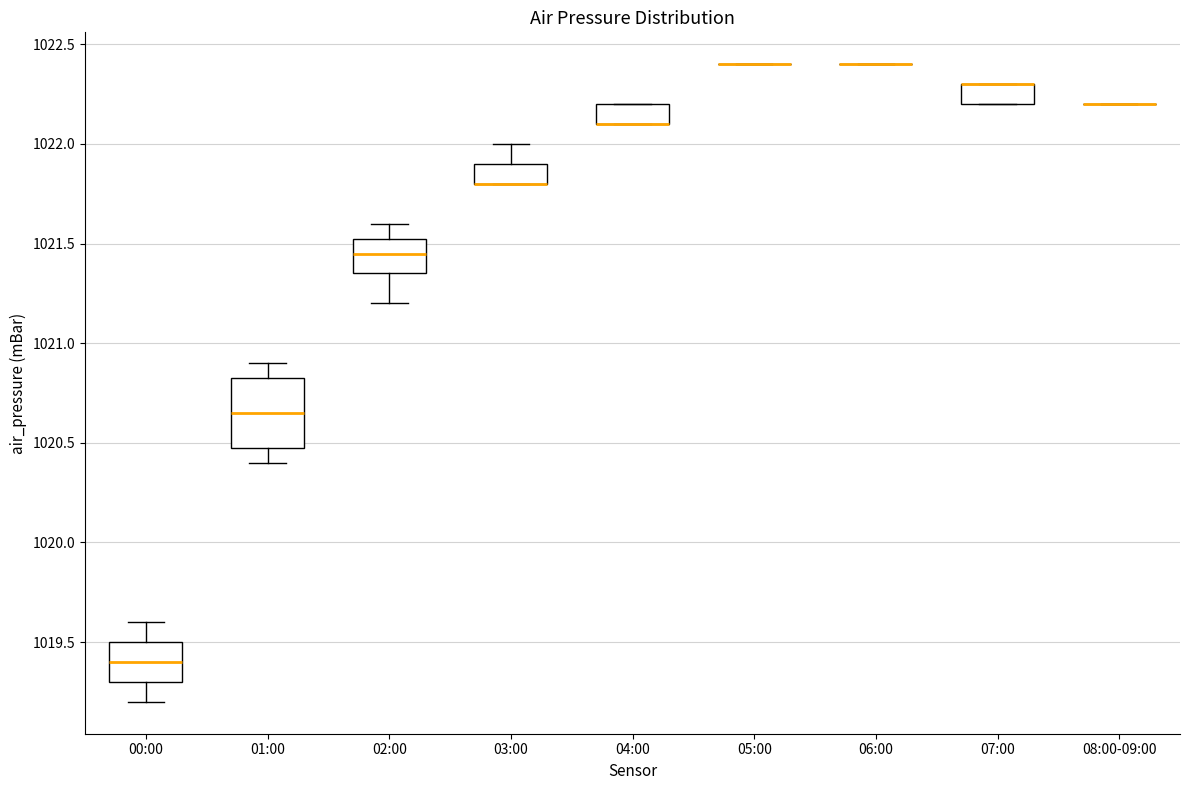

Reading left to right, read every box against the y-axis: the position of its median line, the range the box covers, and the ends of its whiskers. The values are not printed on the chart, so give them approximately, as read against the axis.

00:00: median 1019.40, box 1019.30 to 1019.50, whiskers 1019.20 to 1019.60
01:00: median 1020.65, box 1020.50 to 1020.85, whiskers 1020.40 to 1020.90
02:00: median 1021.45, box 1021.35 to 1021.55, whiskers 1021.20 to 1021.60
03:00: median 1021.80 (drawn on the box's lower edge), box 1021.80 to 1021.90, whiskers 1021.80 to 1022.00
04:00: median 1022.10 (drawn on the box's lower edge), box 1022.10 to 1022.20, whiskers 1022.10 to 1022.20
05:00: box collapsed to a line at 1022.40, whiskers 1022.40 to 1022.40
06:00: box collapsed to a line at 1022.40, whiskers 1022.40 to 1022.40
07:00: median 1022.30 (drawn on the box's upper edge), box 1022.20 to 1022.30, whiskers 1022.20 to 1022.30
08:00-09:00: box collapsed to a line at 1022.20, whiskers 1022.20 to 1022.20